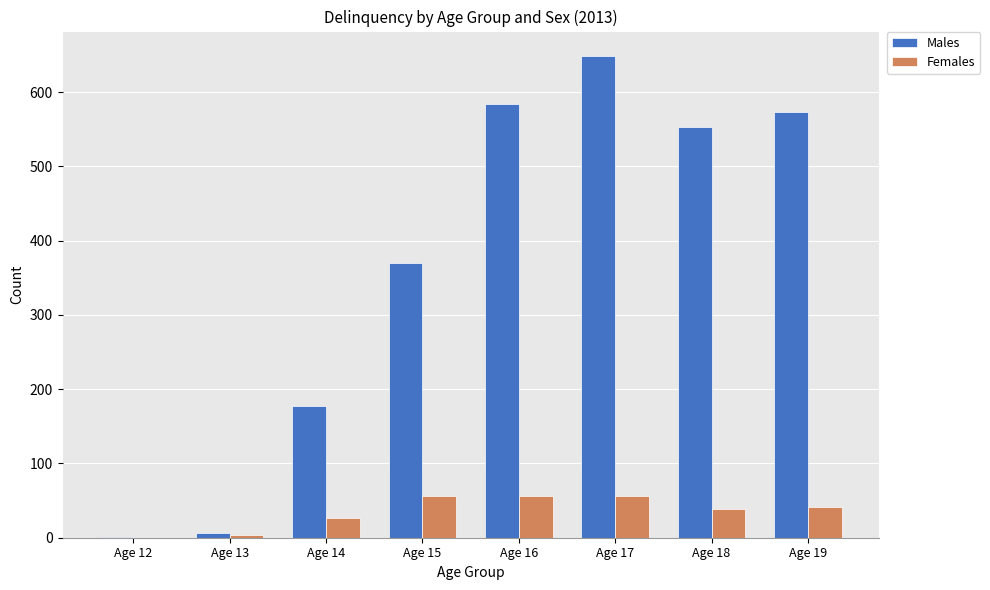

Which series changed the most between Age 17 and Age 18?

Males